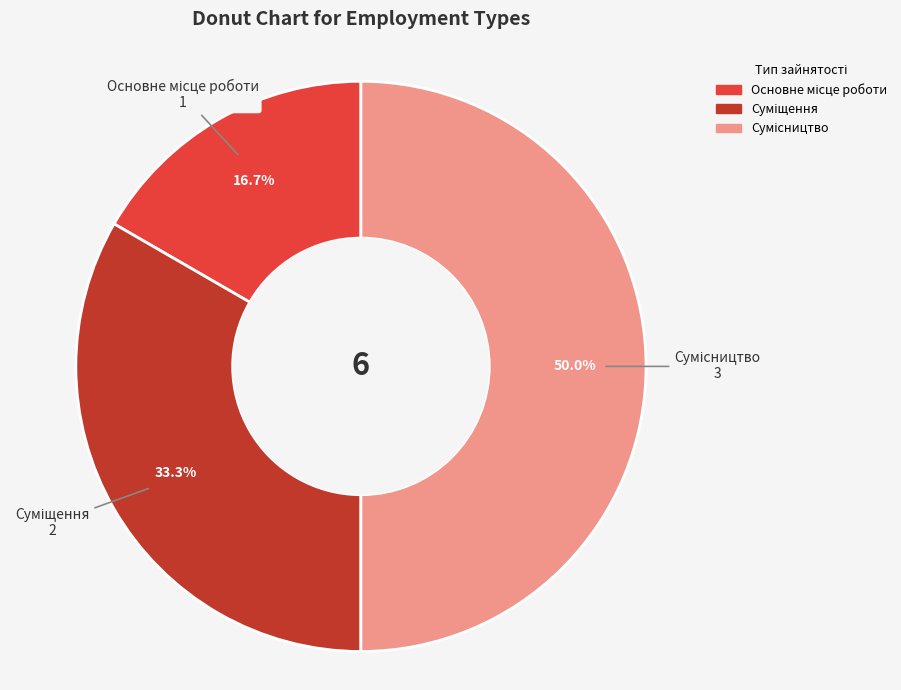

How many segments does this pie chart have?

3